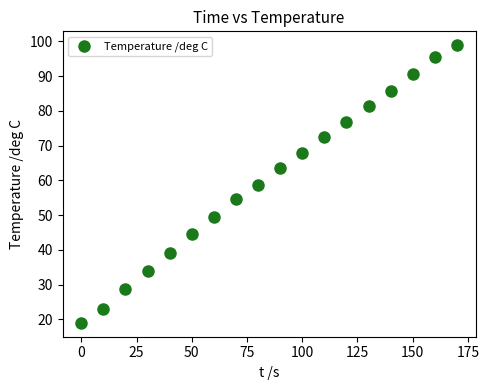

What is the range of Y values (max minus min)?

79.9